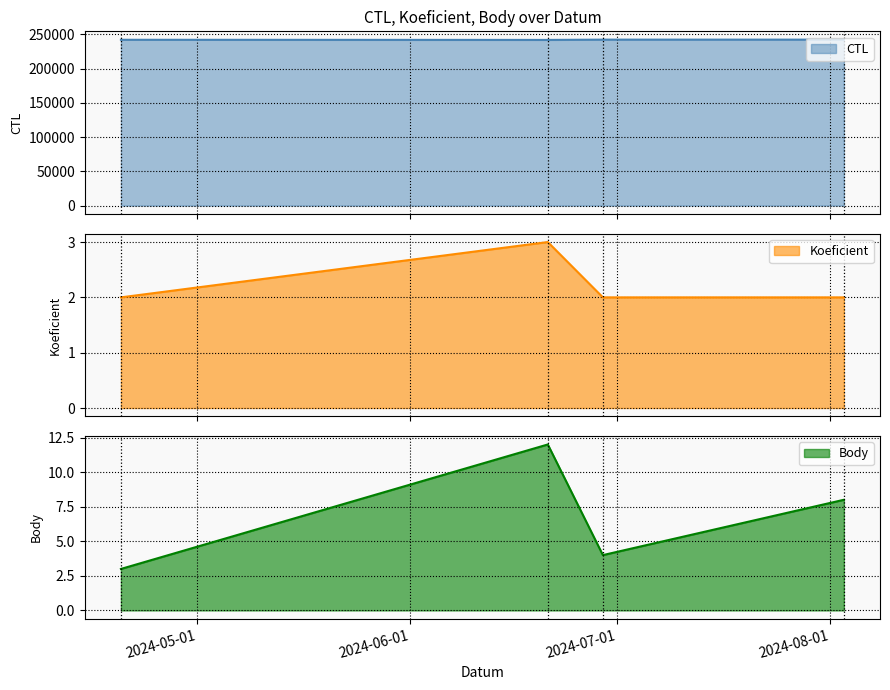

What is the minimum value for Koeficient?

2